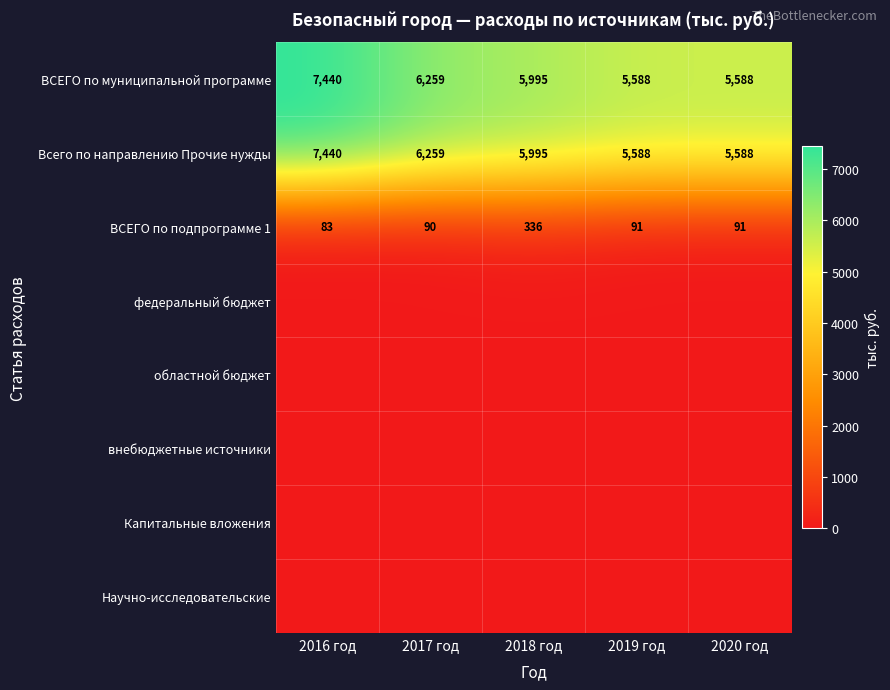

Is it true that Всего по направлению Прочие нужды equals 5588 at 2019 год?

True